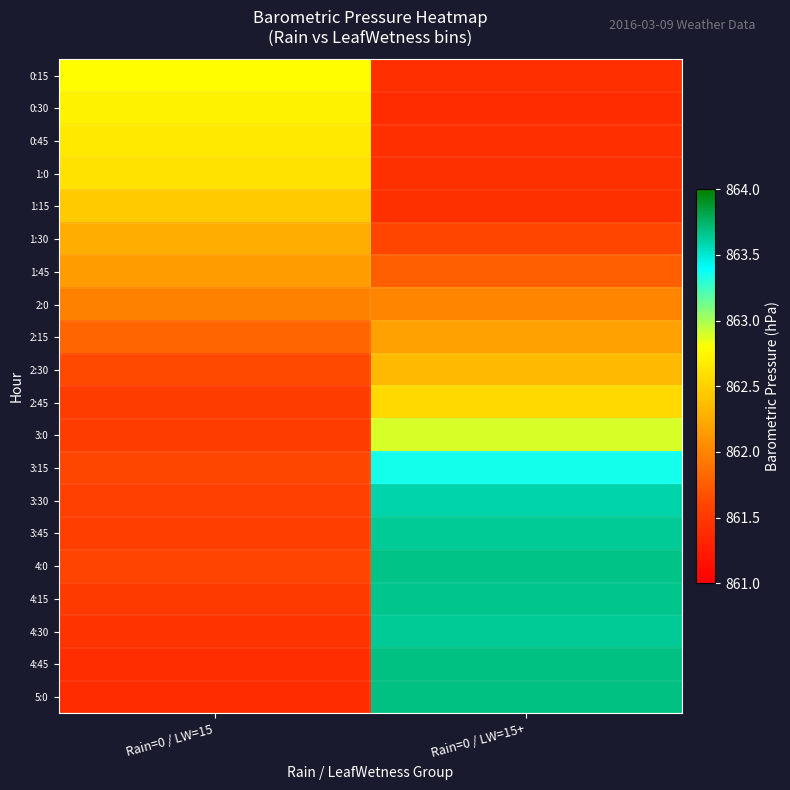

Reading left to right, transcribe all the data shown in this chart.

0:15: Rain=0 / LW=15=862.8	Rain=0 / LW=15+=861.4
0:30: Rain=0 / LW=15=862.7	Rain=0 / LW=15+=861.4
0:45: Rain=0 / LW=15=862.7	Rain=0 / LW=15+=861.4
1:0: Rain=0 / LW=15=862.6	Rain=0 / LW=15+=861.4
1:15: Rain=0 / LW=15=862.5	Rain=0 / LW=15+=861.4
1:30: Rain=0 / LW=15=862.3	Rain=0 / LW=15+=861.6
1:45: Rain=0 / LW=15=862.1	Rain=0 / LW=15+=861.8
2:0: Rain=0 / LW=15=862.0	Rain=0 / LW=15+=862.0
2:15: Rain=0 / LW=15=861.8	Rain=0 / LW=15+=862.2
2:30: Rain=0 / LW=15=861.6	Rain=0 / LW=15+=862.3
2:45: Rain=0 / LW=15=861.5	Rain=0 / LW=15+=862.6
3:0: Rain=0 / LW=15=861.5	Rain=0 / LW=15+=862.9
3:15: Rain=0 / LW=15=861.6	Rain=0 / LW=15+=863.3
3:30: Rain=0 / LW=15=861.6	Rain=0 / LW=15+=863.6
3:45: Rain=0 / LW=15=861.5	Rain=0 / LW=15+=863.6
4:0: Rain=0 / LW=15=861.6	Rain=0 / LW=15+=863.7
4:15: Rain=0 / LW=15=861.5	Rain=0 / LW=15+=863.7
4:30: Rain=0 / LW=15=861.5	Rain=0 / LW=15+=863.6
4:45: Rain=0 / LW=15=861.4	Rain=0 / LW=15+=863.7
5:0: Rain=0 / LW=15=861.4	Rain=0 / LW=15+=863.7